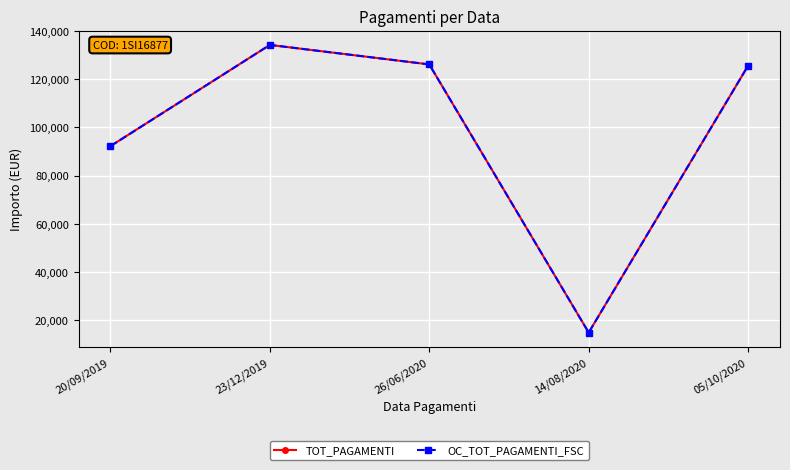

The value of TOT_PAGAMENTI at 23/12/2019 is 184628.2. True or false?

False